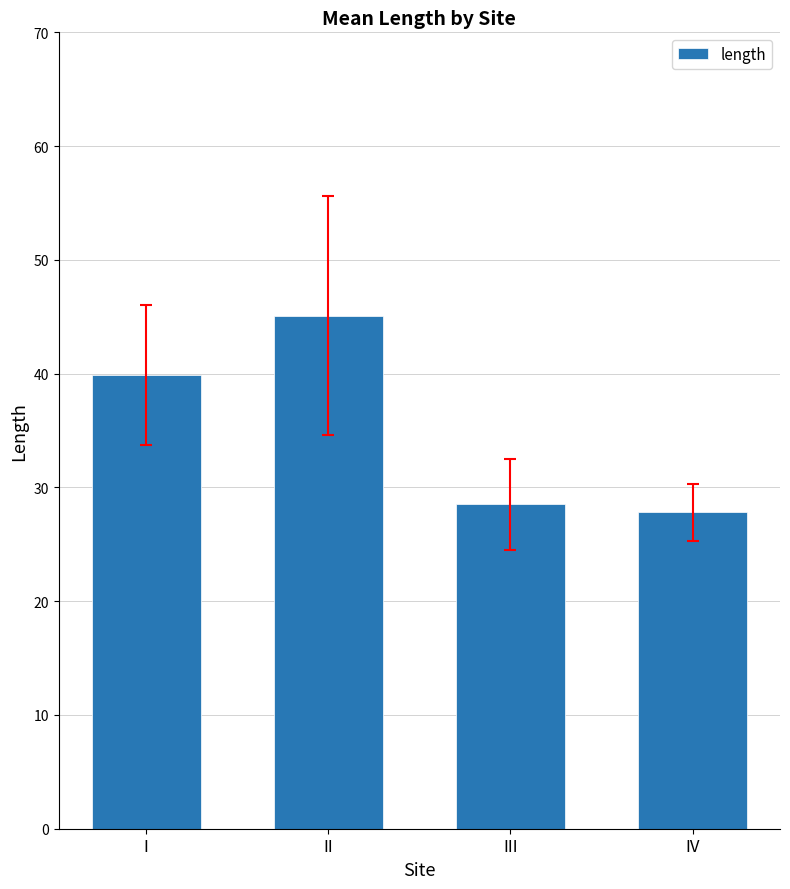

What is the ratio of the value at III to the value at II?

0.6